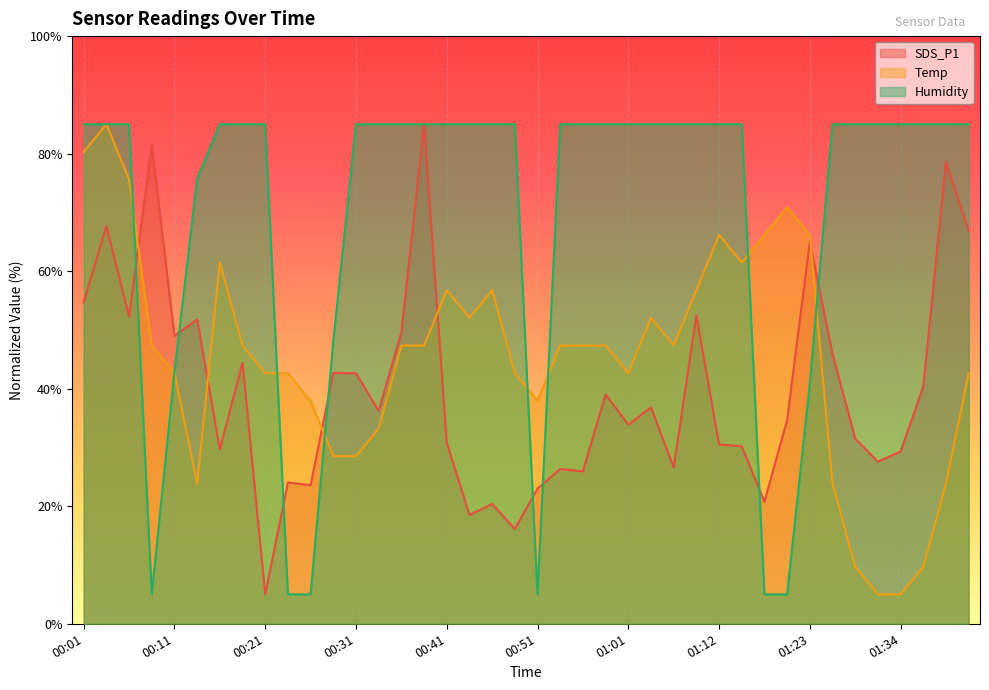

How many intersections are there between Humidity and Temp?

8